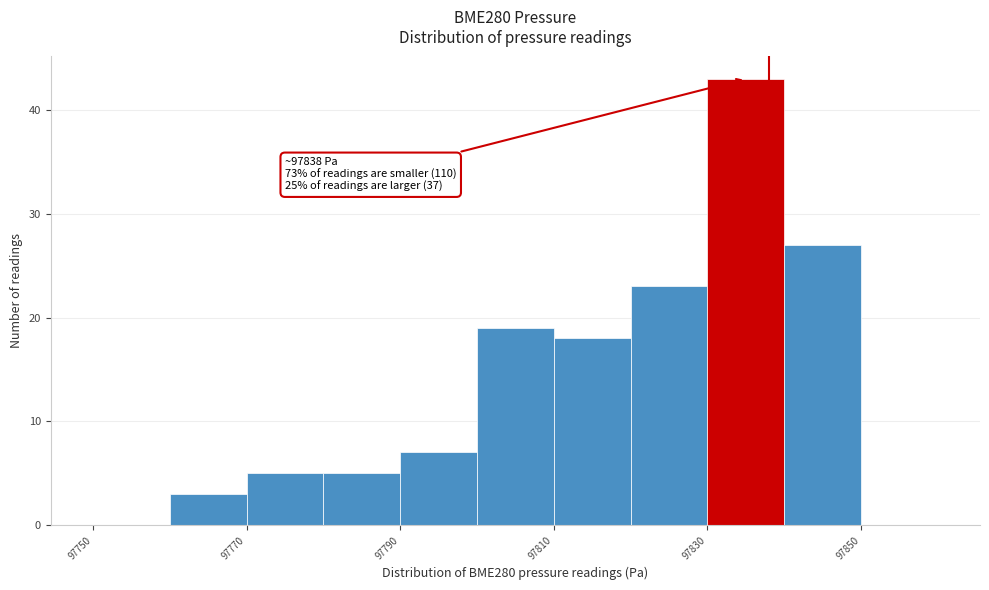

Which range on the x-axis has the tallest bar?

97830 to 97840